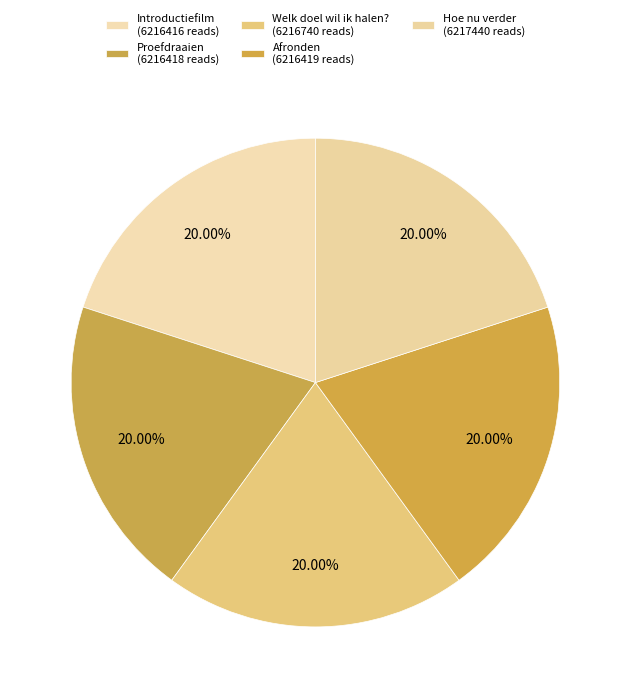

To the nearest percent, what percentage of the pie is Proefdraaien?

20%